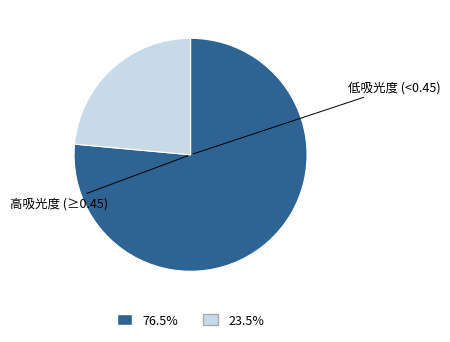

Is there a majority slice in this chart?

Yes